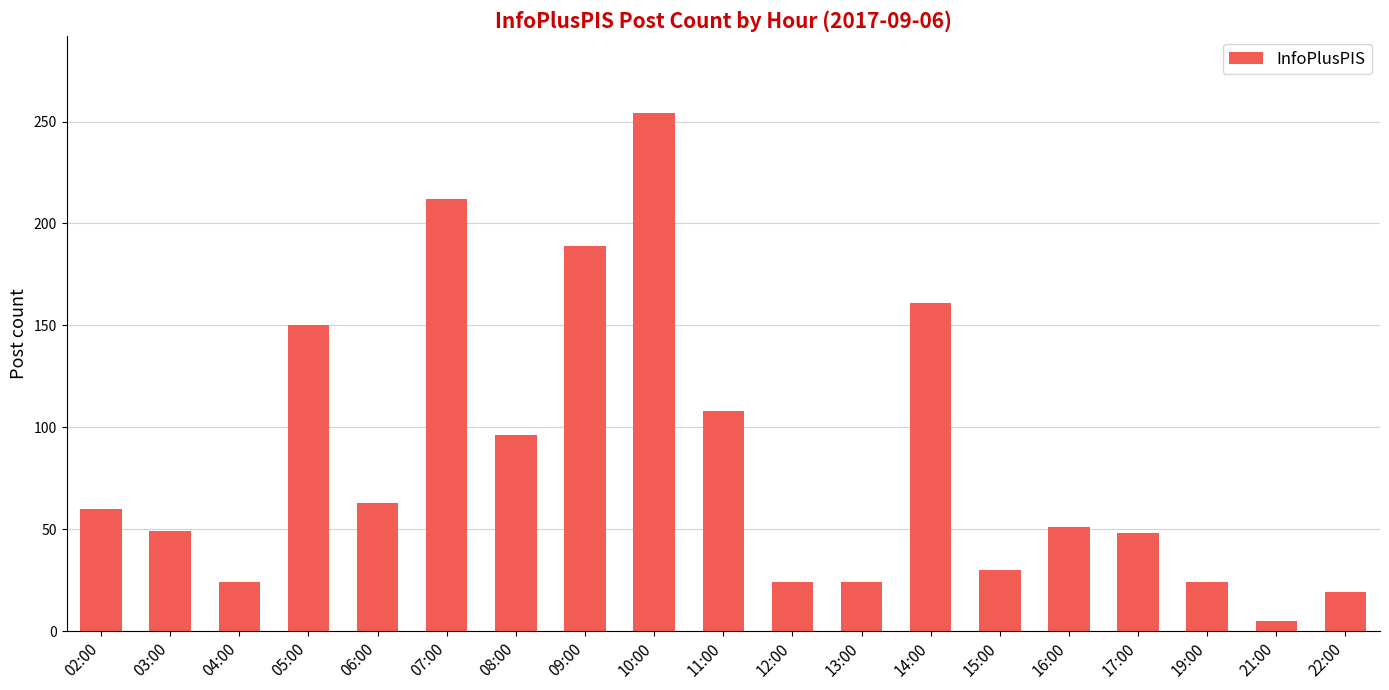

What is the smallest value displayed?

5